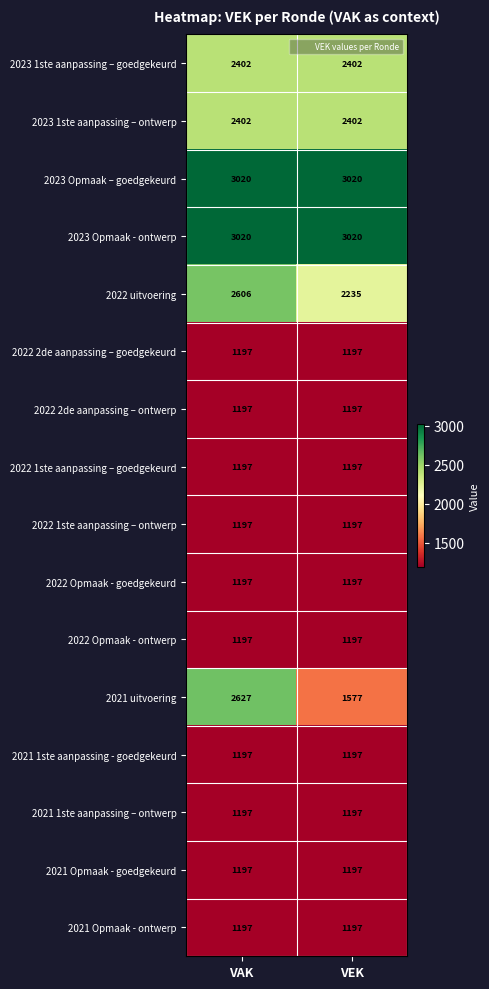

What is the difference between the highest and lowest values at VEK?

1823